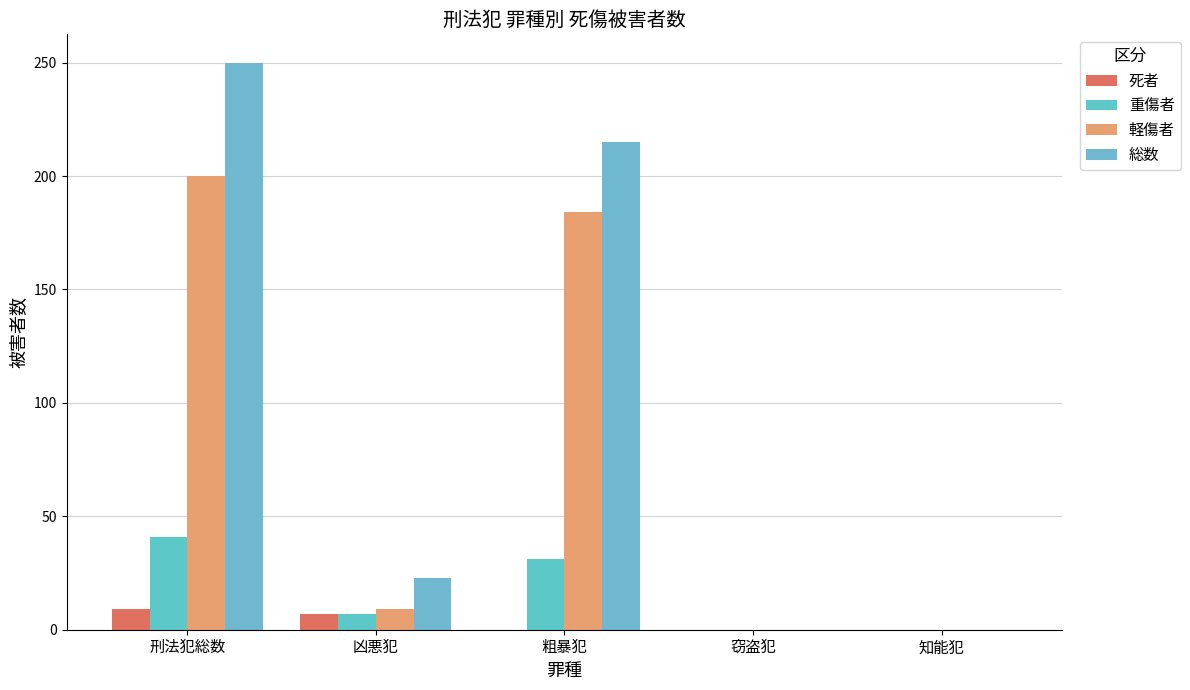

How many distinct data groups are displayed?

4